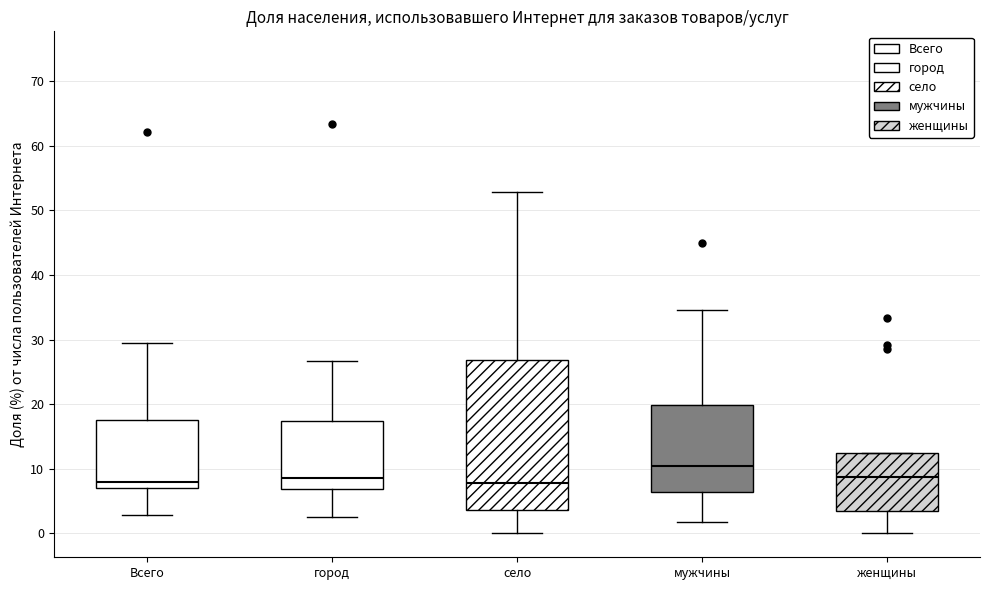

Reading left to right, transcribe this box plot: for each box, give where its median line is, the range the box spans, and where its two whiskers end, as read against the y-axis. The values are not printed on the chart, so give them approximately, as read against the axis.

Всего: median 8, box 7 to 18, whiskers 3 to 30
город: median 9, box 7 to 17, whiskers 3 to 27
село: median 8, box 4 to 27, whiskers 0 to 53
мужчины: median 10, box 6 to 20, whiskers 2 to 35
женщины: median 9, box 3 to 13, whiskers 0 to 13